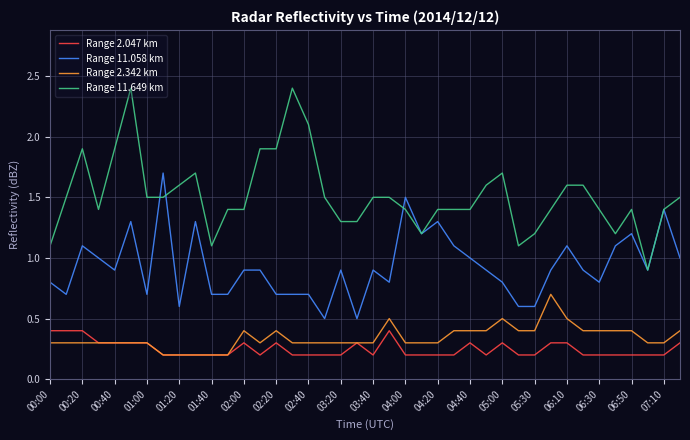

What is the highest value of the Range 11.058 km series?

1.7